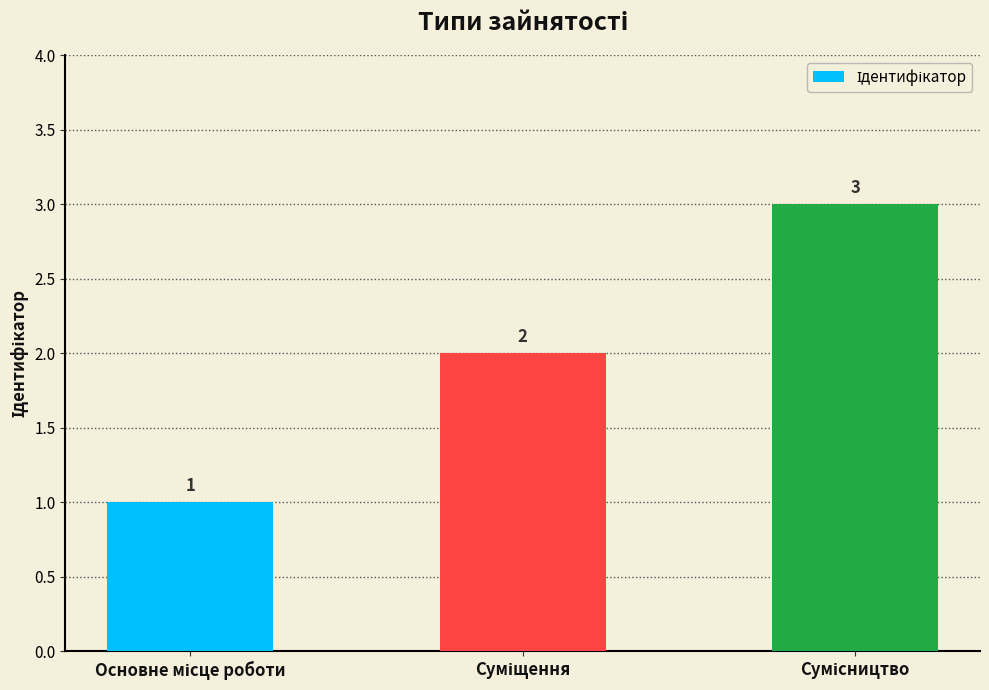

Count the values in the range 1 to 3.

3